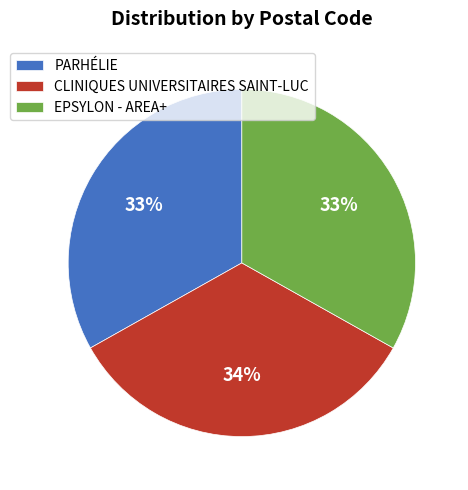

Do CLINIQUES UNIVERSITAIRES SAINT-LUC and PARHÉLIE together represent more than half of the pie?

Yes